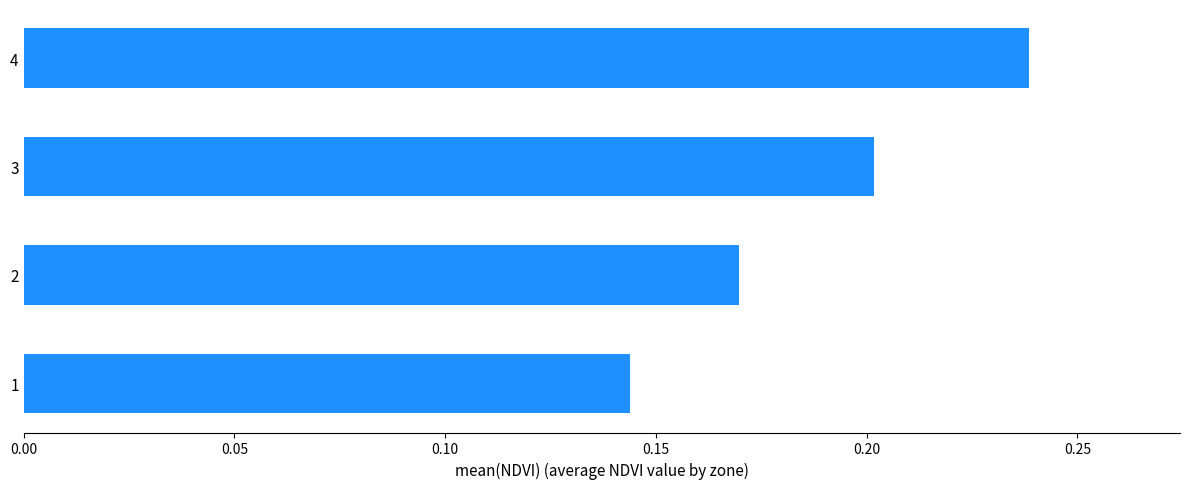

List the labels in order of value, largest first.

4, 3, 2, 1